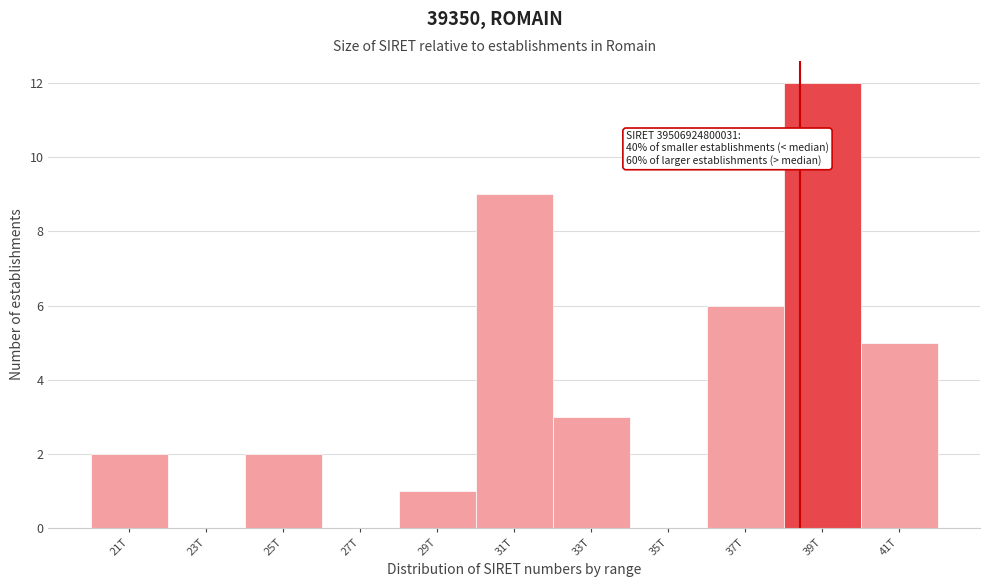

Reading left to right, extract all data points from this chart.

21T=2	23T=0	25T=2	27T=0	29T=1	31T=9	33T=3	35T=0	37T=6	39T=12	41T=5